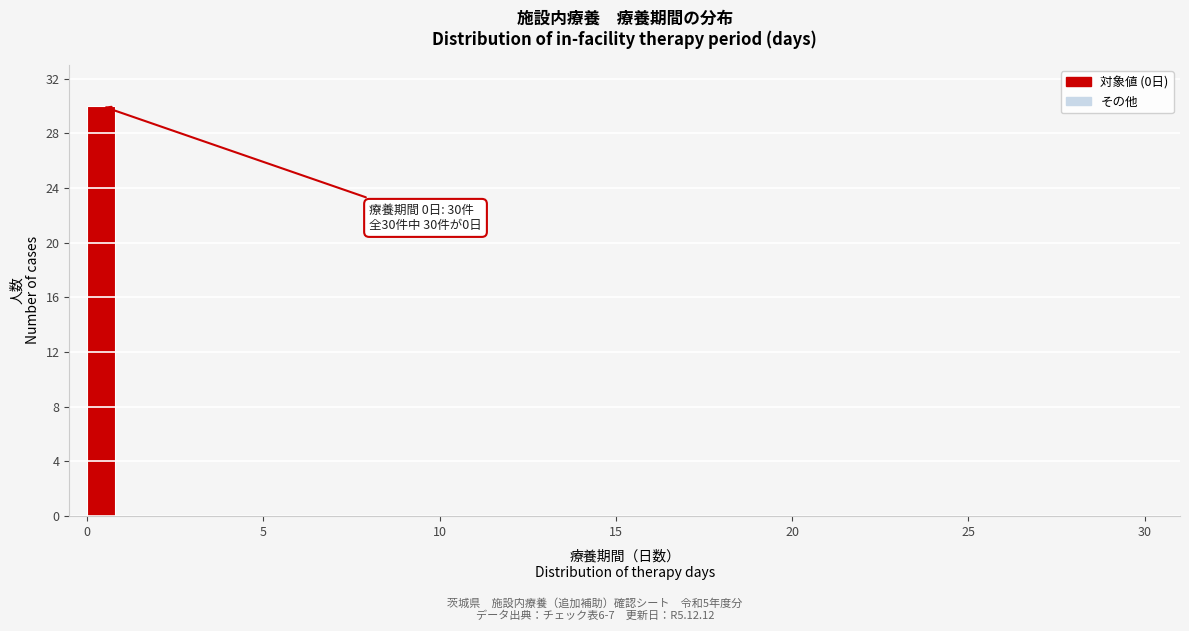

Read against the x-axis, roughly where is the centre of the tallest bar?

0.5